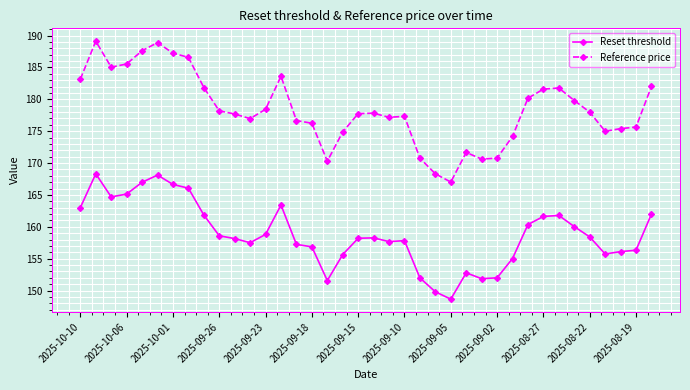

True or false: Reset threshold and Reference price cross at least once.

False